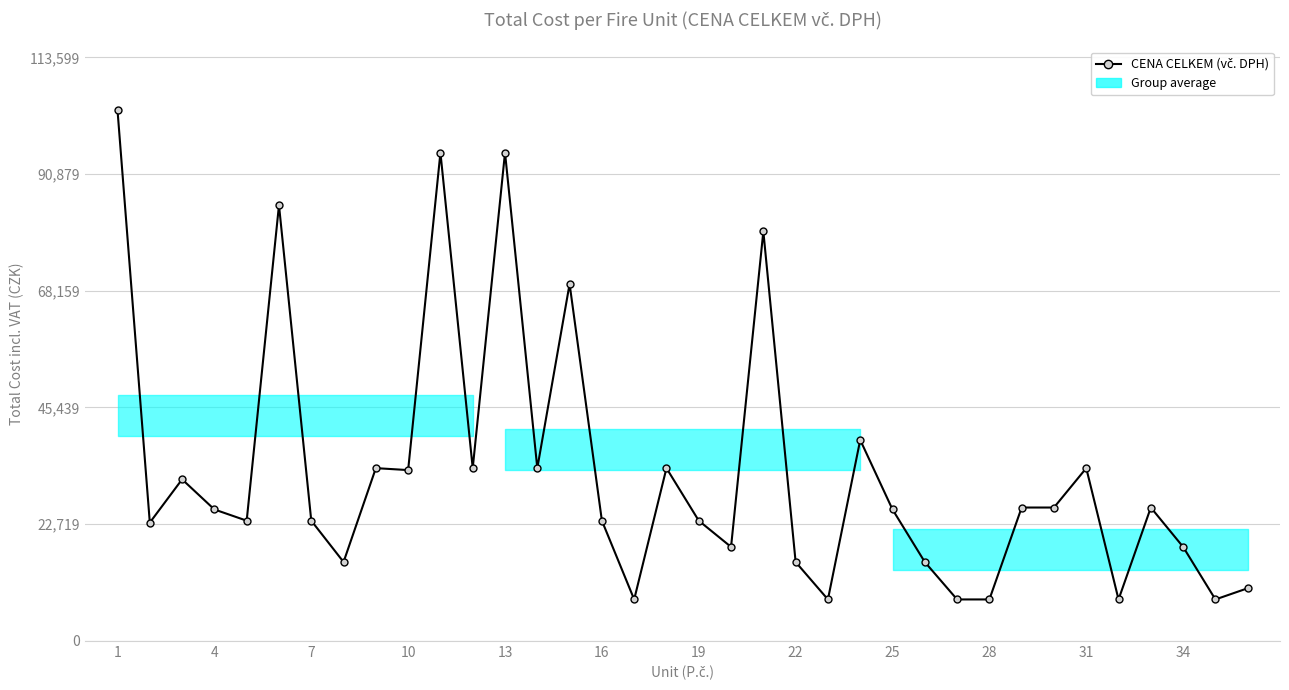

Does the chart display data point markers on the line(s)?

Yes